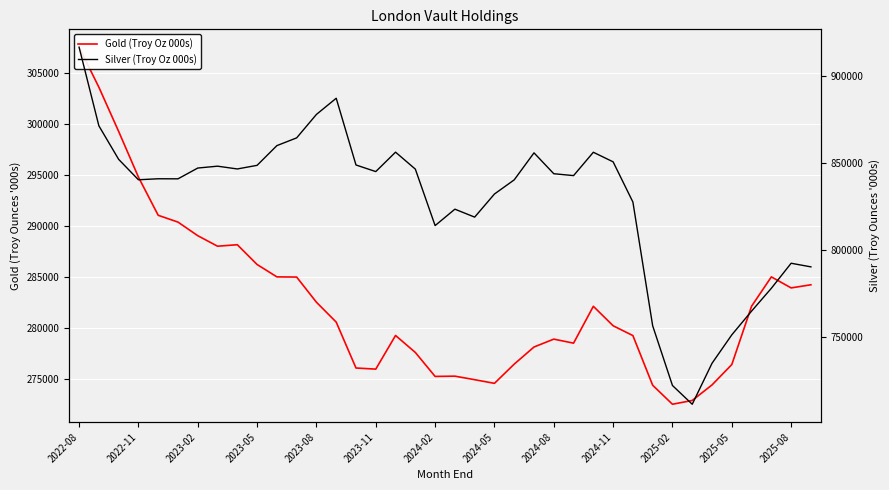

The value of Gold (Troy Oz 000s) at 16 is 380459.0. True or false?

False